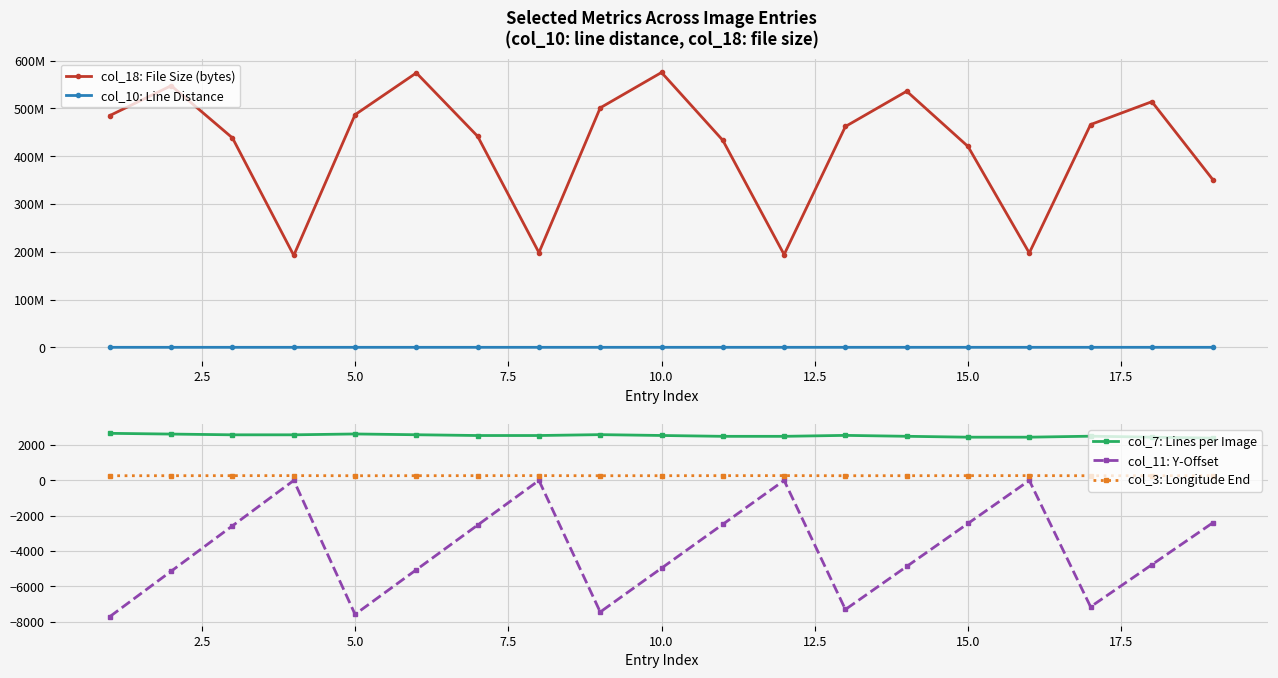

How many interior local valleys does the col_3: Longitude End series have?

4